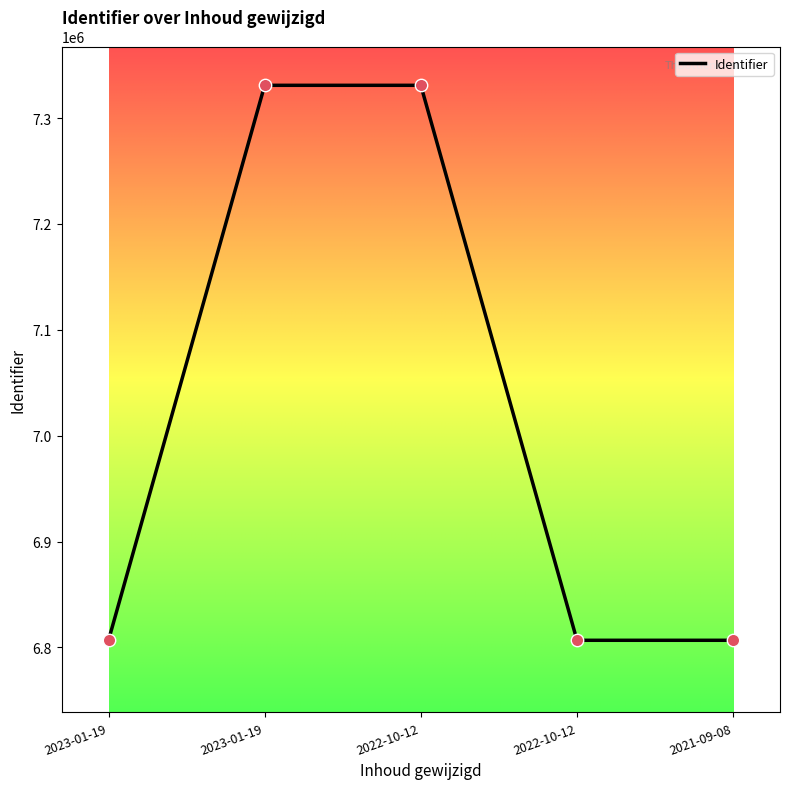

What is the ratio of the value at 2023-01-19 to the value at 2023-01-19?

1.1